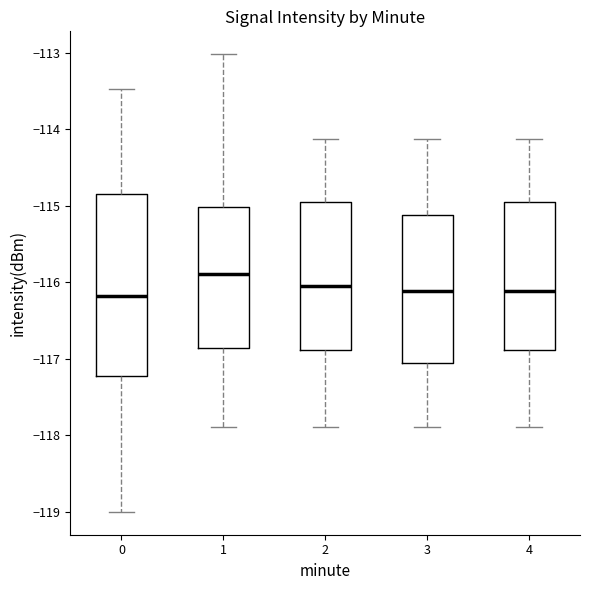

Reading left to right, transcribe this box plot: for each box, give where its median line is, the range the box spans, and where its two whiskers end, as read against the y-axis. The values are not printed on the chart, so give them approximately, as read against the axis.

0: median -116.2, box -117.2 to -114.8, whiskers -119.0 to -113.5
1: median -115.9, box -116.9 to -115.0, whiskers -117.9 to -113.0
2: median -116.1, box -116.9 to -114.9, whiskers -117.9 to -114.1
3: median -116.1, box -117.1 to -115.1, whiskers -117.9 to -114.1
4: median -116.1, box -116.9 to -114.9, whiskers -117.9 to -114.1